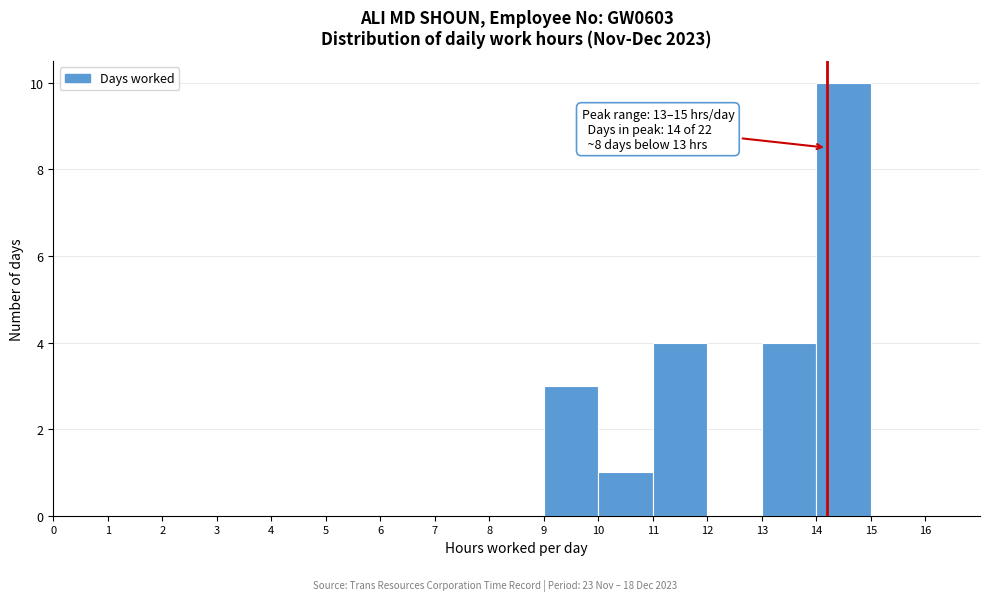

Over which range of the x-axis is the bar tallest?

14 to 15